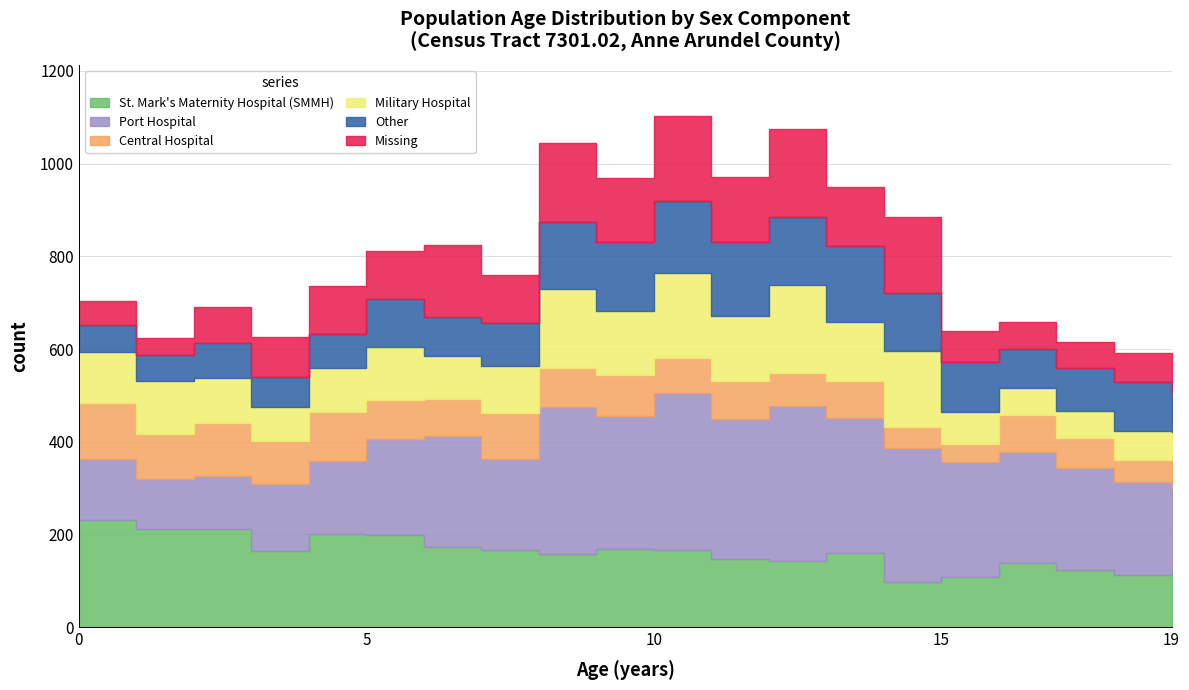

Which series changed the most between 2 and 8?

Port Hospital